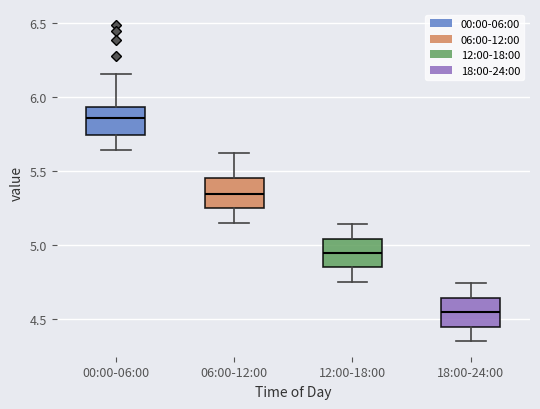

Where does the upper whisker of the box for 00:00-06:00 end on the y-axis? The values are not printed on the chart, so give them approximately, as read against the axis.

6.15